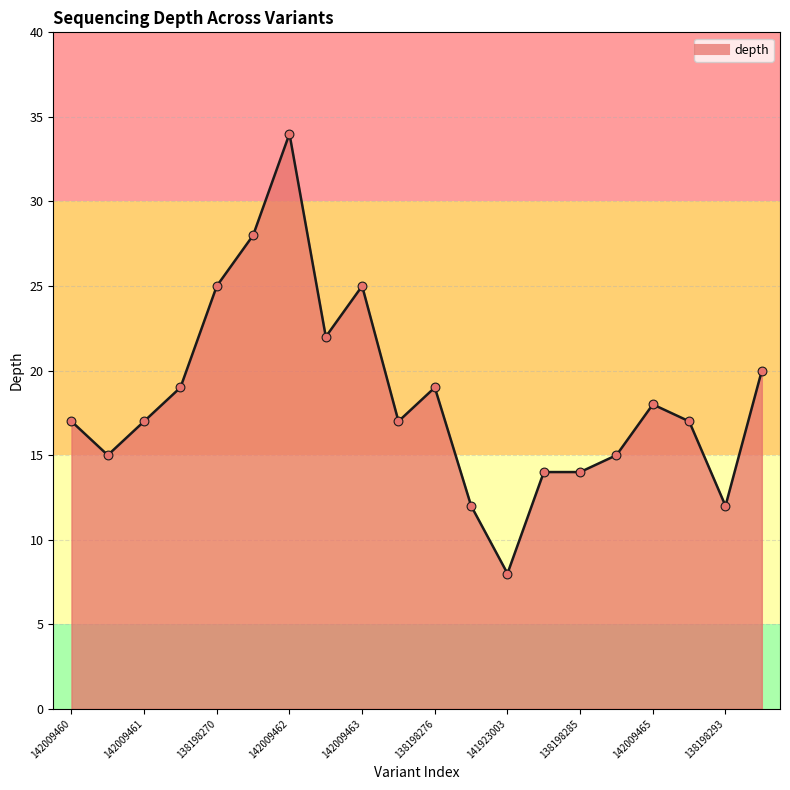

What is the greatest value displayed?

34